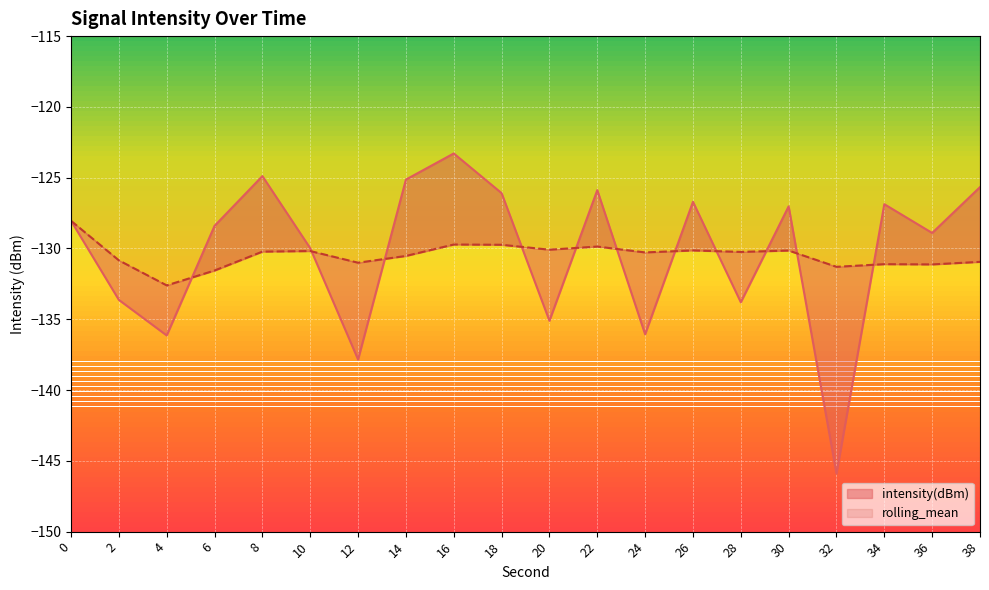

The intensity(dBm) series shows -126.1 at 18. True or false?

True